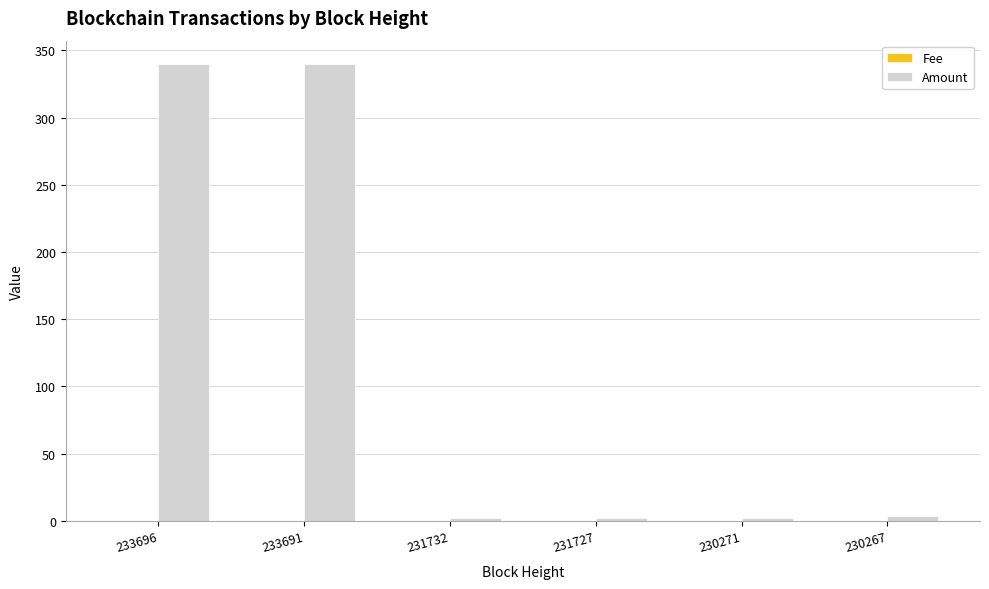

Which series changed the most between 233691 and 231732?

Amount